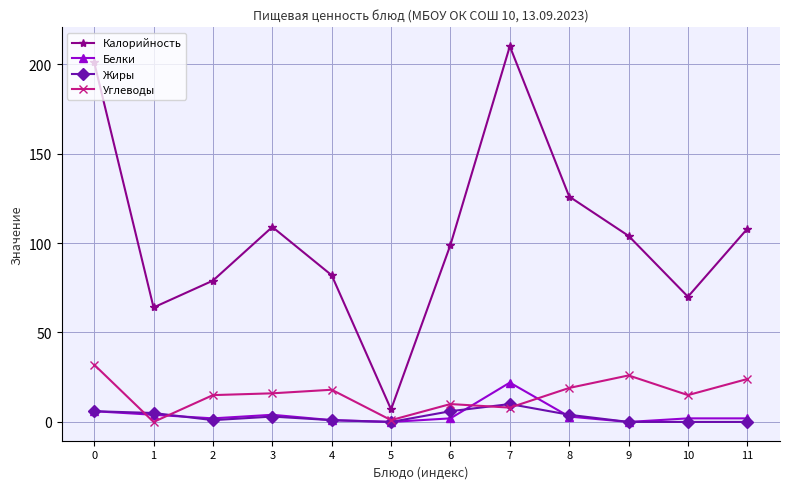

True or false: Углеводы has more than 0 interior local peaks.

True